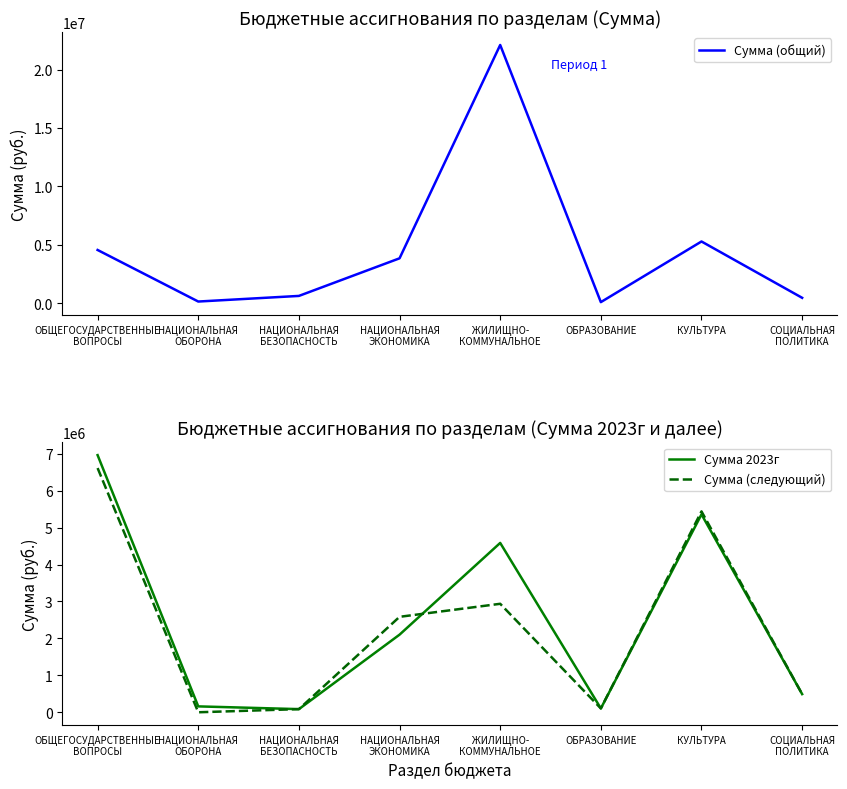

What are all the series names shown in the legend?

Сумма (общий), Сумма 2023г, Сумма (следующий)